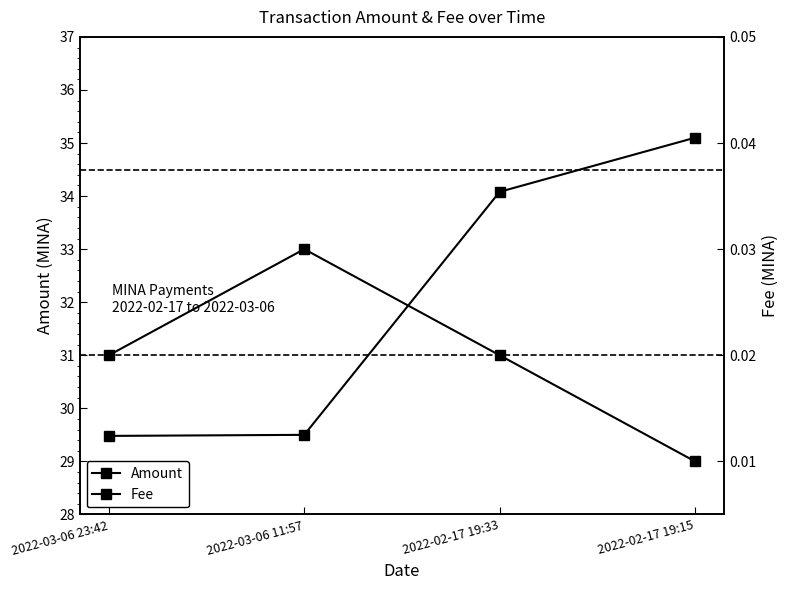

What position from the left is 2022-03-06 23:42?

1